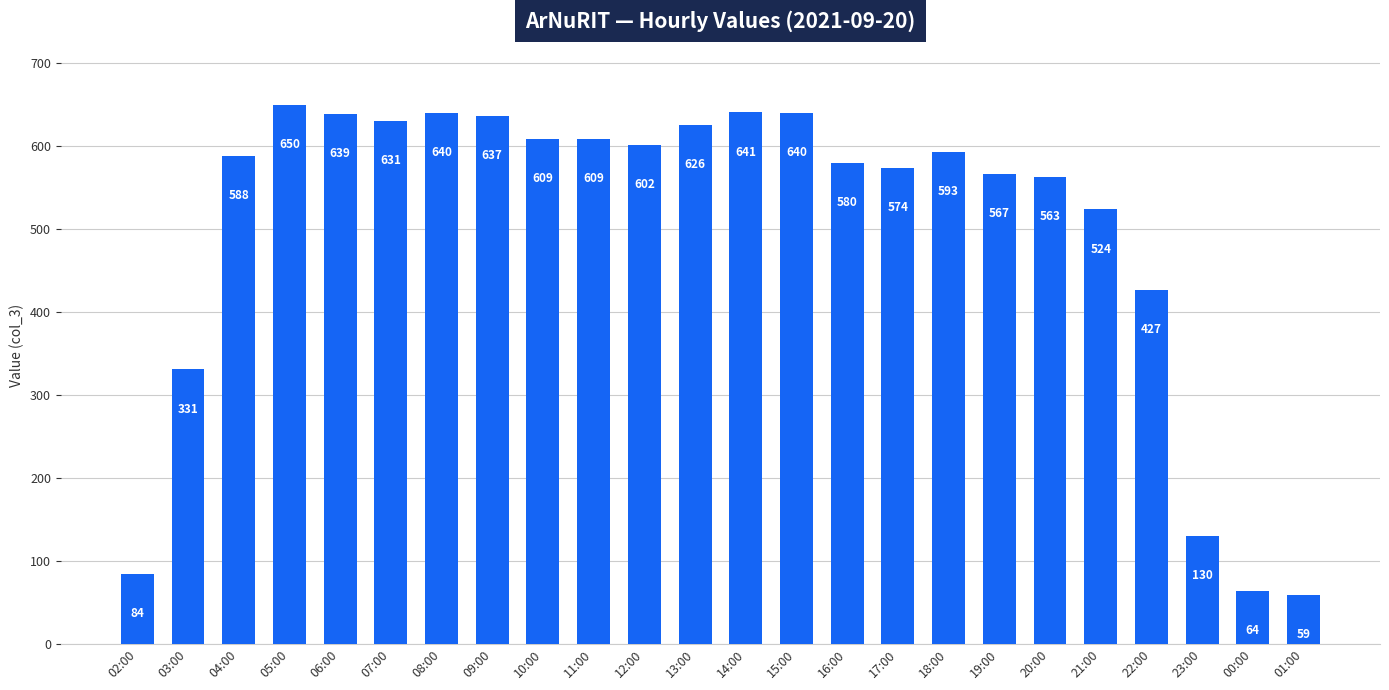

Where is the data nearest to the value 354?

03:00